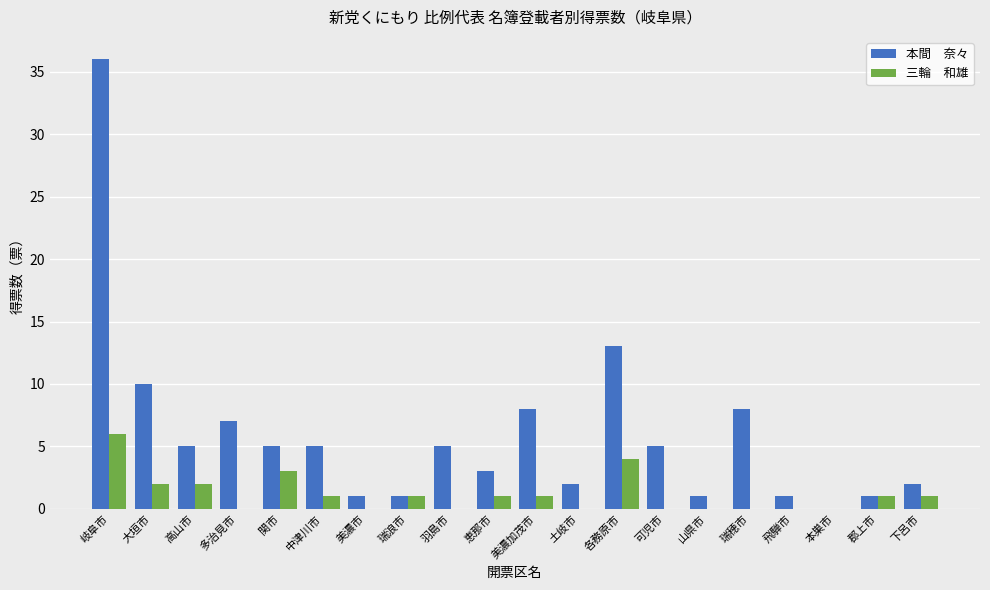

At which category is the sum across all series the highest?

岐阜市